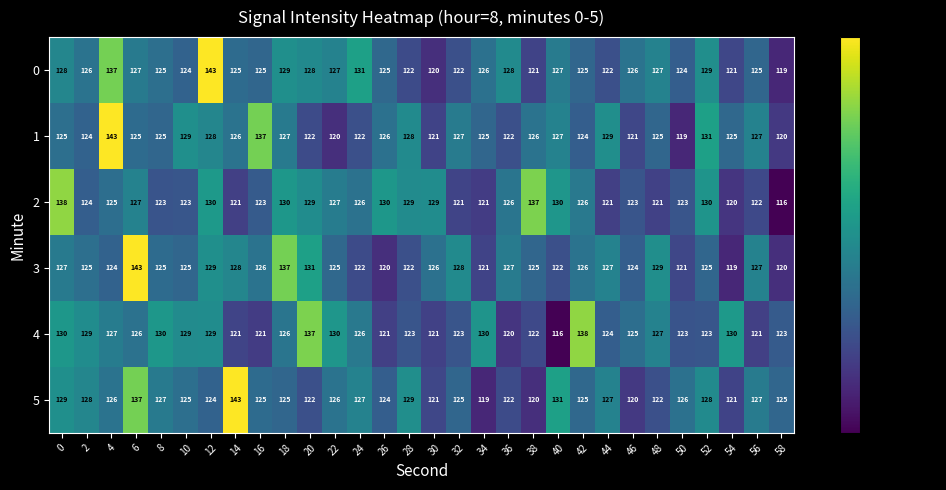

How many values in the 1 series are below 125?

10